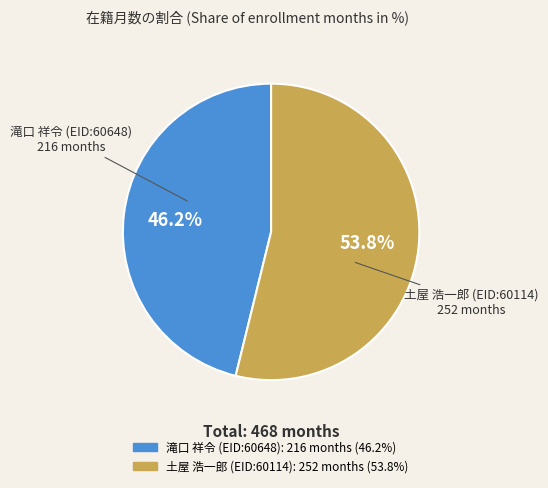

Is the sum of 滝口 祥令 (EID:60648) and 土屋 浩一郎 (EID:60114) greater than half?

Yes